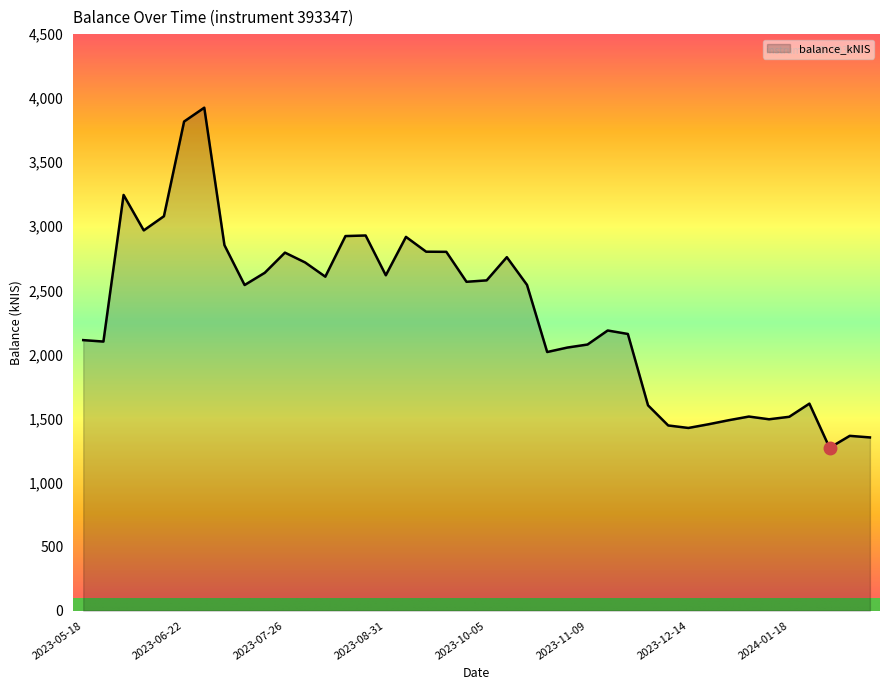

How many data points does each series have?

40